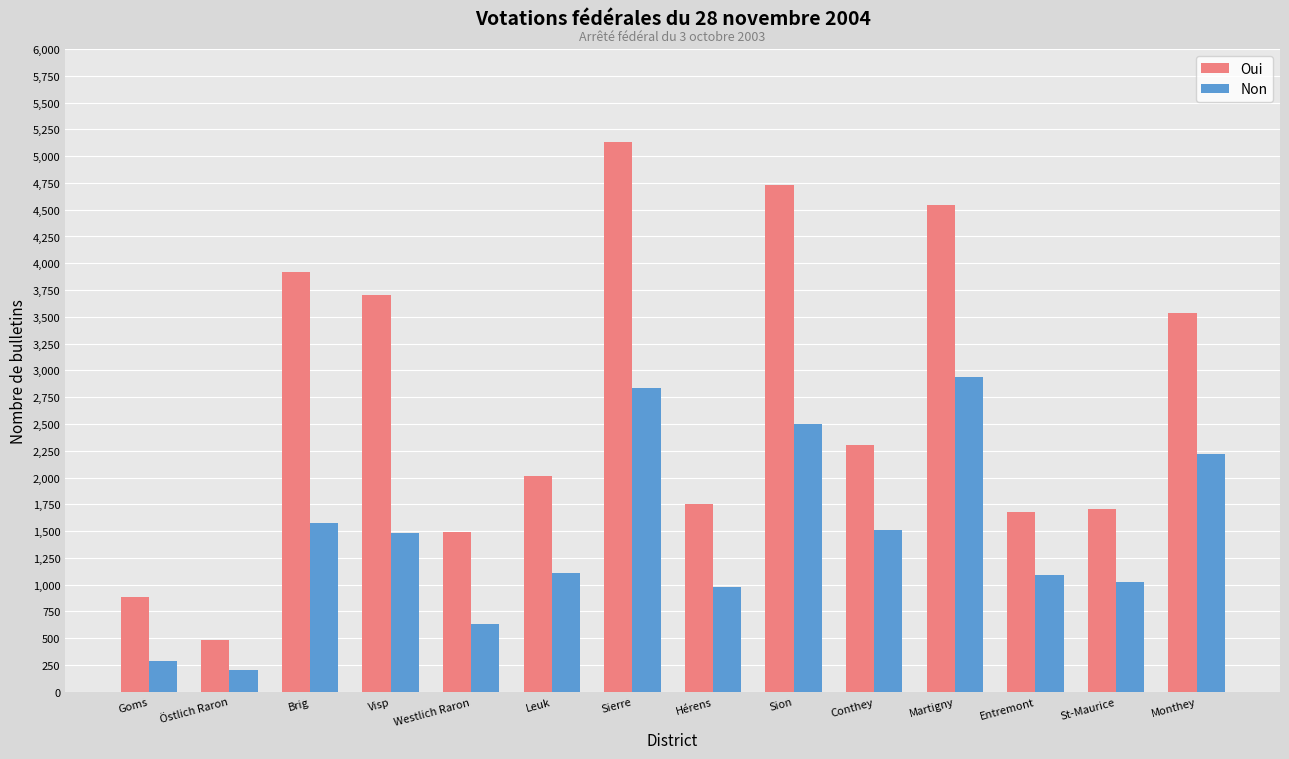

How many categories are shown in the chart?

14